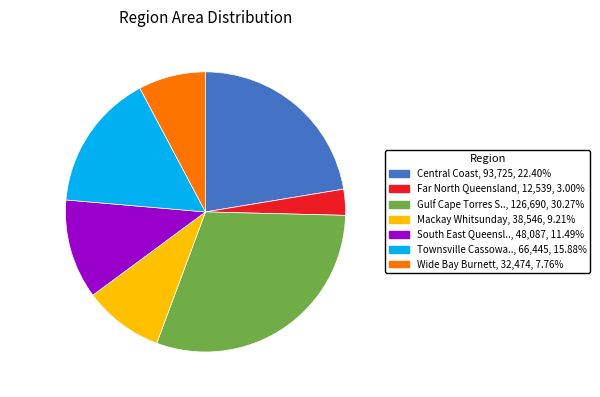

Is there a majority slice in this chart?

No